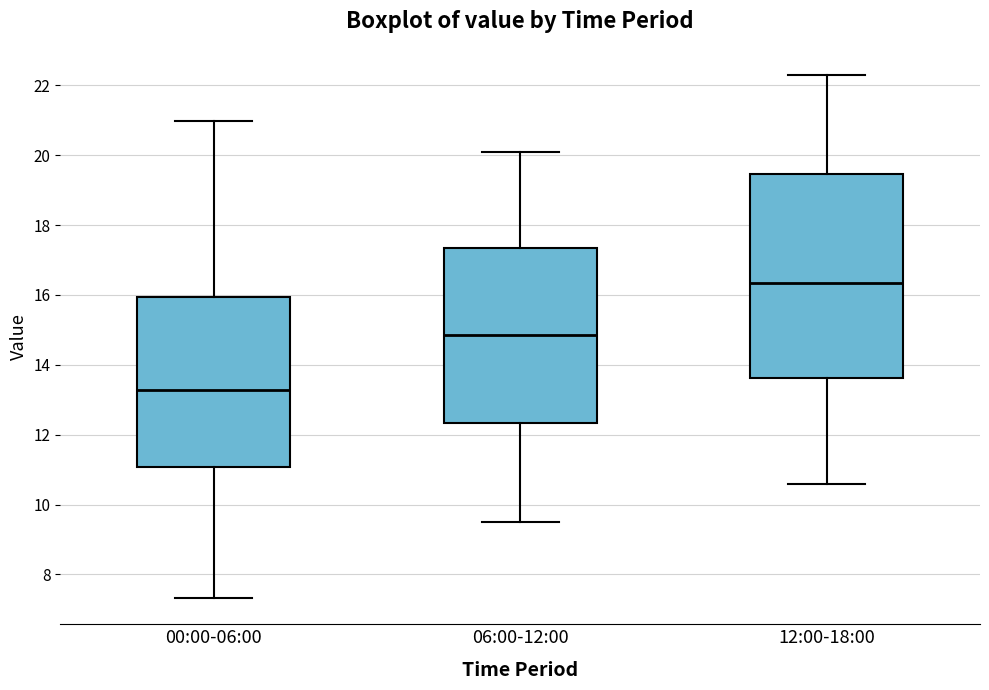

Where does the lower whisker of the box for 00:00-06:00 end on the y-axis? The values are not printed on the chart, so give them approximately, as read against the axis.

7.4